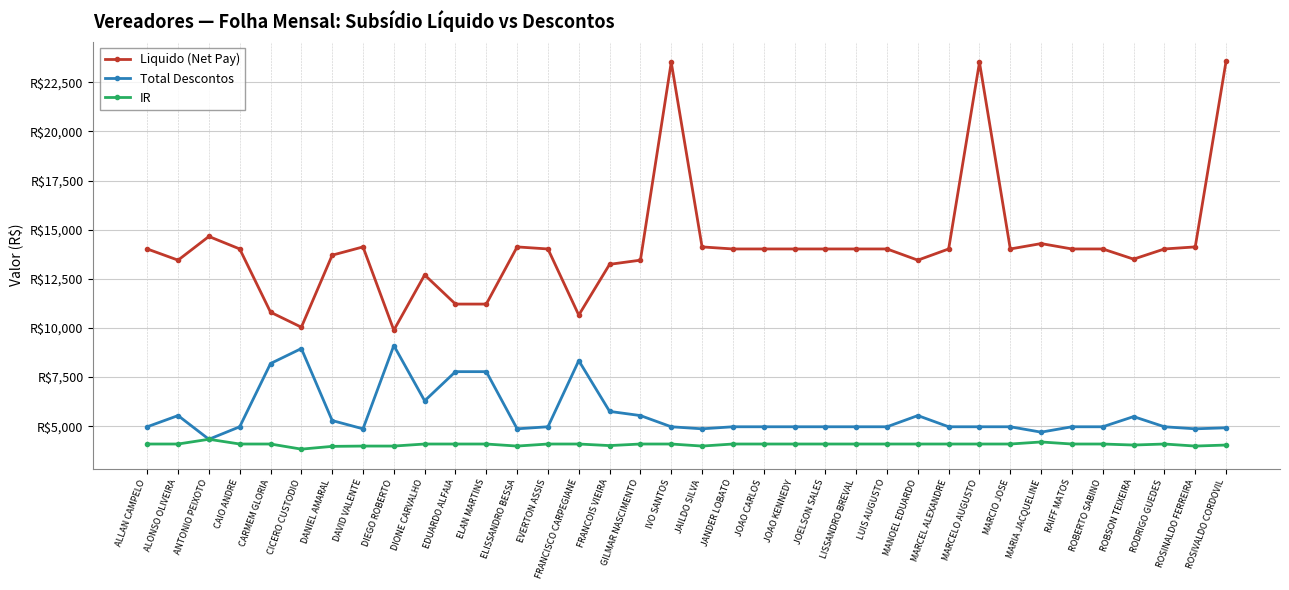

True or false: Total Descontos has a value of 4921.4 at ROSIVALDO CORDOVIL.

True